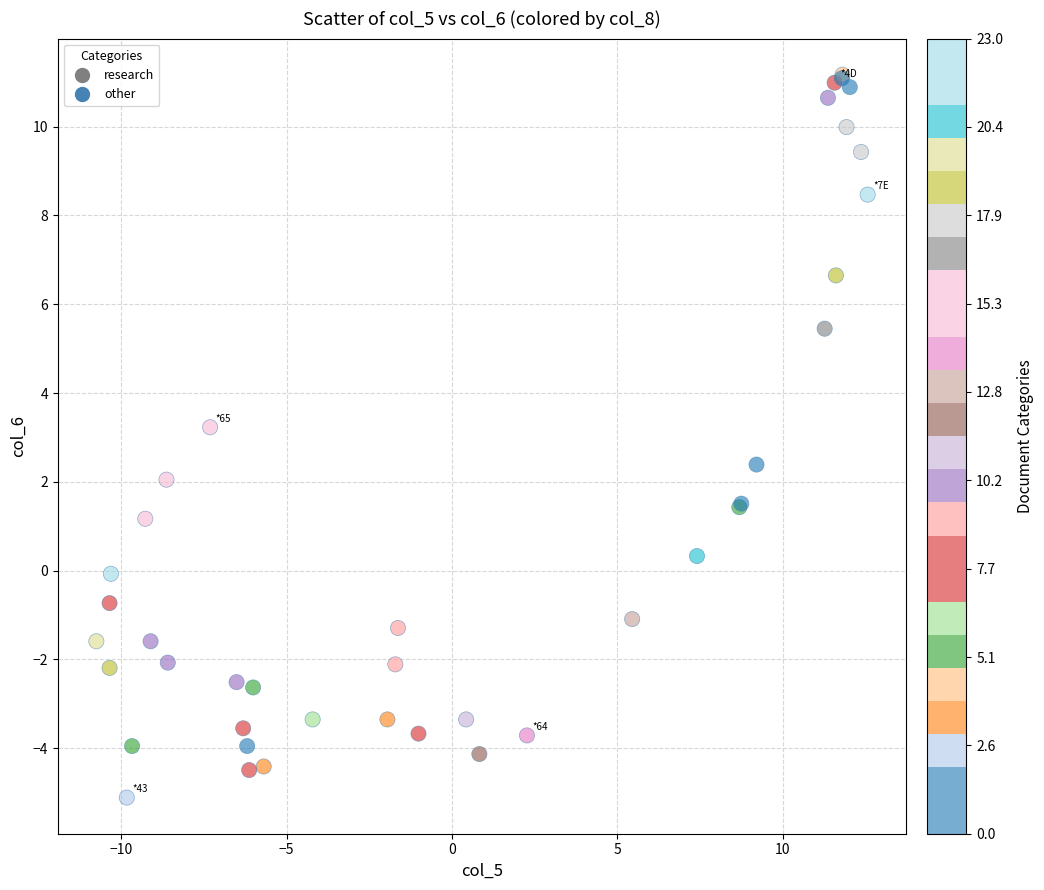

What Y value in the scatter plot is closest to 3?

3.2